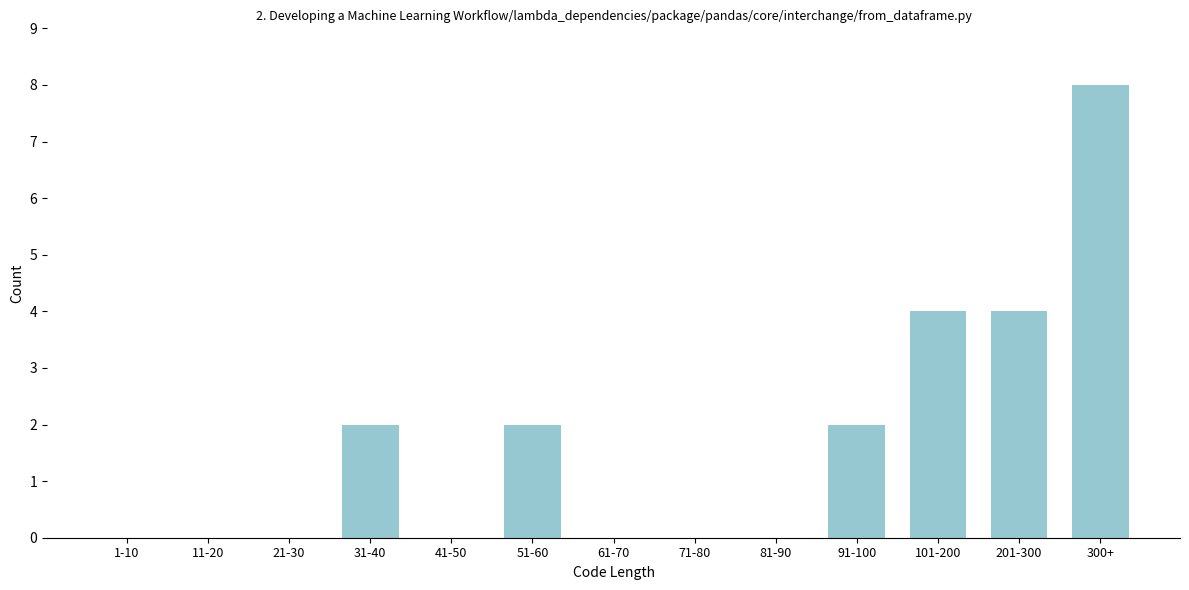

Reading left to right, what are all the values shown in this chart?

1-10=0	11-20=0	21-30=0	31-40=2	41-50=0	51-60=2	61-70=0	71-80=0	81-90=0	91-100=2	101-200=4	201-300=4	300+=8